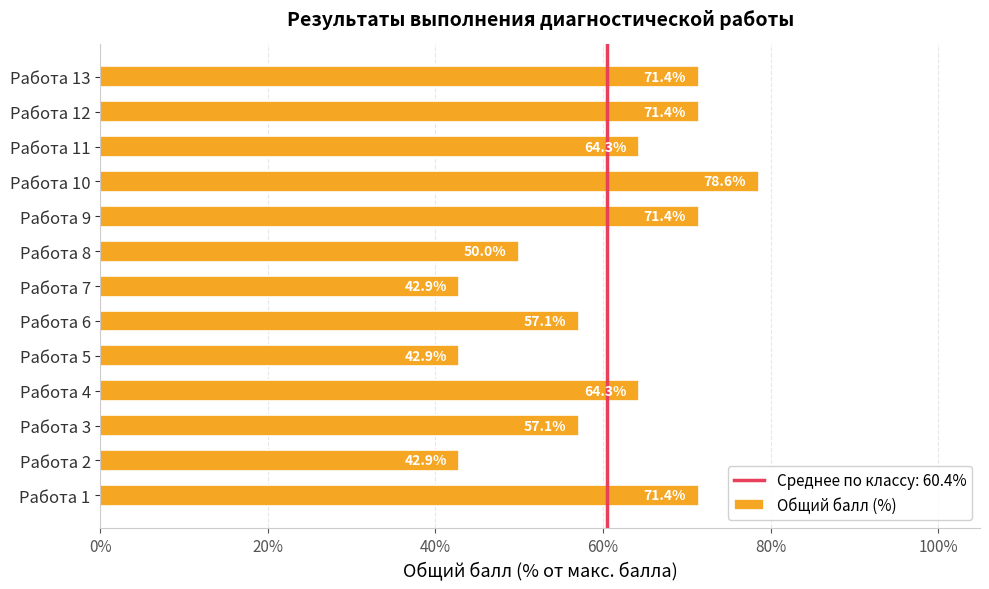

Count the number of categories in the chart.

13